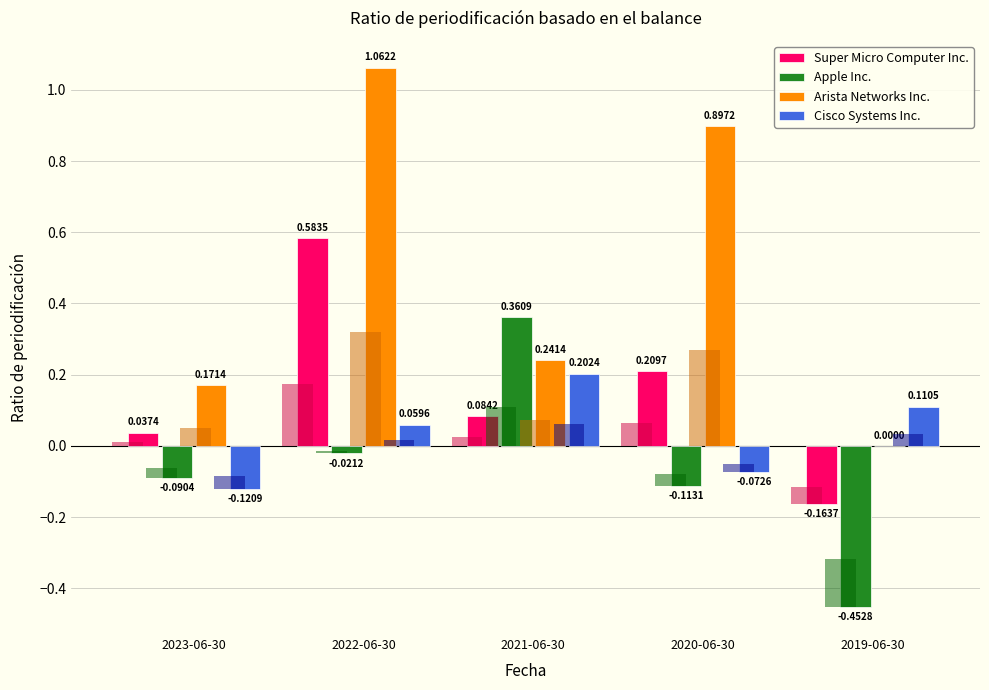

Rank the categories by Apple Inc. value from highest to lowest.

2021-06-30, 2022-06-30, 2023-06-30, 2020-06-30, 2019-06-30